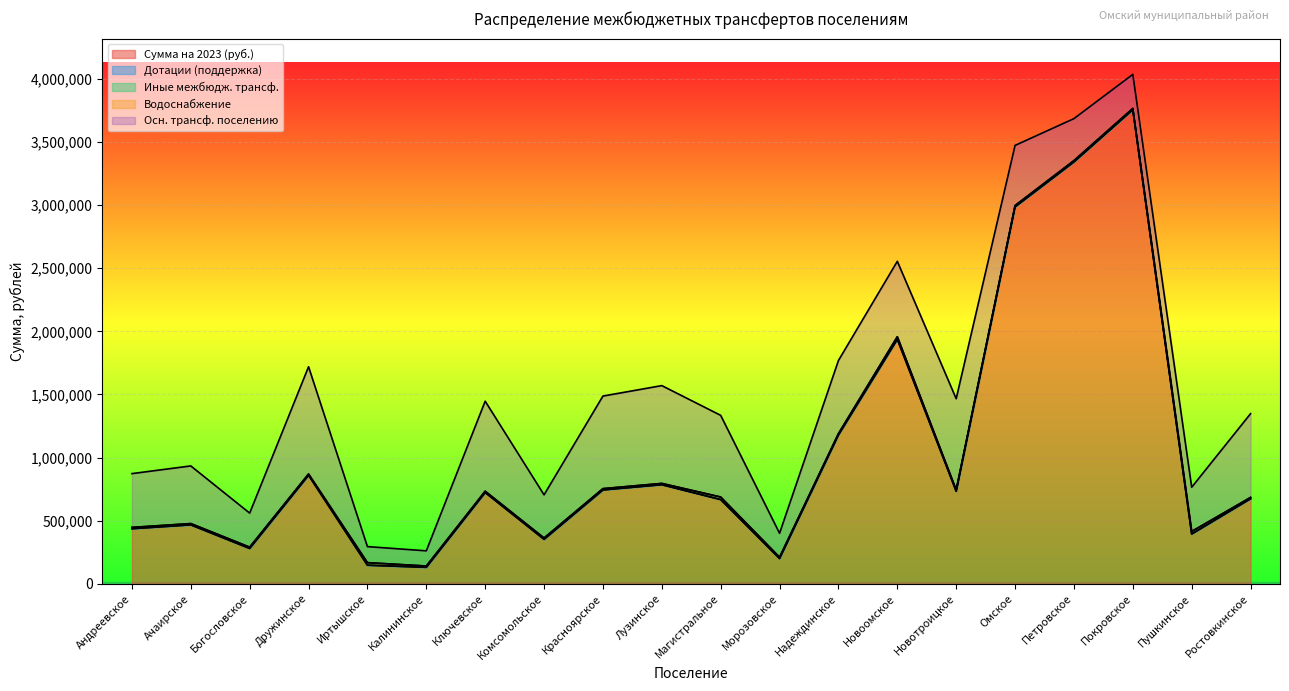

Reading left to right, what are all the values shown in this chart?

Сумма на 2023 (руб.): Андреевское=436335.1	Ачаирское=466811.0	Богословское=279859.3	Дружинское=859720.9	Иртышское=147146.8	Калининское=130429.0	Ключевское=723234.7	Комсомольское=352280.6	Красноярское=743552.0	Лузинское=785005.8	Магистральное=667203.6	Морозовское=200064.8	Надеждинское=1179370.1	Новоомское=1937180.6	Новотроицкое=733065.6	Омское=2986636.7	Петровское=3342777.3	Покровское=3756111.1	Пушкинское=394398.0	Ростовкинское=673838.6
Дотации (поддержка): Андреевское=0.0	Ачаирское=0.0	Богословское=0.0	Дружинское=0.0	Иртышское=0.0	Калининское=0.0	Ключевское=0.0	Комсомольское=0.0	Красноярское=0.0	Лузинское=0.0	Магистральное=0.0	Морозовское=0.0	Надеждинское=0.0	Новоомское=0.0	Новотроицкое=0.0	Омское=0.0	Петровское=0.0	Покровское=0.0	Пушкинское=0.0	Ростовкинское=0.0
Иные межбюдж. трансф.: Андреевское=10000.0	Ачаирское=10000.0	Богословское=10000.0	Дружинское=10000.0	Иртышское=20000.0	Калининское=10000.0	Ключевское=10000.0	Комсомольское=10000.0	Красноярское=10000.0	Лузинское=10000.0	Магистральное=20000.0	Морозовское=10000.0	Надеждинское=10000.0	Новоомское=20000.0	Новотроицкое=10000.0	Омское=10000.0	Петровское=10000.0	Покровское=10000.0	Пушкинское=20000.0	Ростовкинское=10000.0
Водоснабжение: Андреевское=0.0	Ачаирское=0.0	Богословское=0.0	Дружинское=0.0	Иртышское=0.0	Калининское=0.0	Ключевское=0.0	Комсомольское=0.0	Красноярское=0.0	Лузинское=0.0	Магистральное=0.0	Морозовское=0.0	Надеждинское=0.0	Новоомское=0.0	Новотроицкое=0.0	Омское=0.0	Петровское=0.0	Покровское=0.0	Пушкинское=0.0	Ростовкинское=0.0
Осн. трансф. поселению: Андреевское=426335.1	Ачаирское=456811.0	Богословское=269859.3	Дружинское=849720.9	Иртышское=127146.8	Калининское=120429.0	Ключевское=713234.7	Комсомольское=342280.6	Красноярское=733552.0	Лузинское=775005.8	Магистральное=647203.6	Морозовское=190064.8	Надеждинское=579370.1	Новоомское=597721.2	Новотроицкое=723065.6	Омское=476636.7	Петровское=332777.3	Покровское=269859.3	Пушкинское=350473.0	Ростовкинское=663838.6